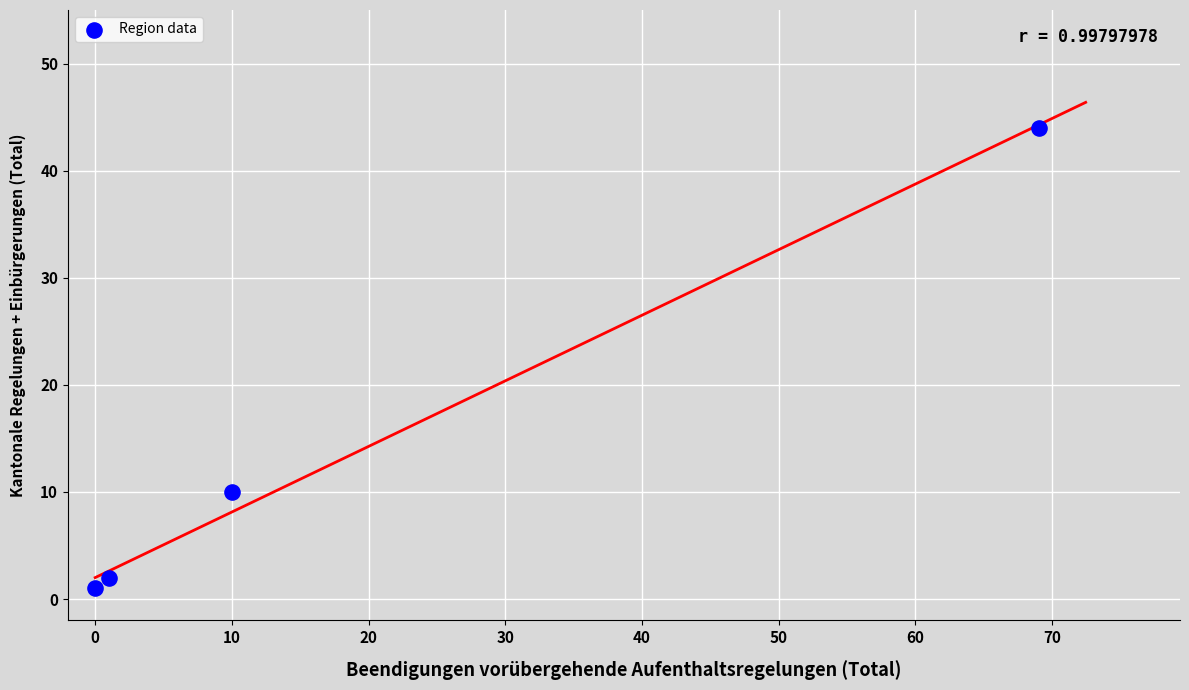

What Y value in the scatter plot is closest to 22?

10